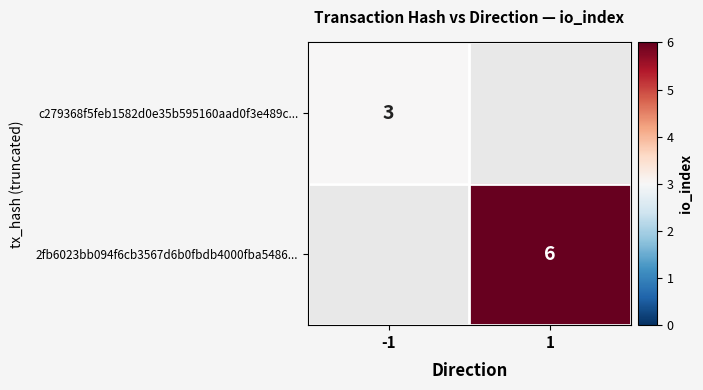

True or false: 2fb6023bb094f6cb3567d6b0fbdb4000fba5486... has a value of 2 at 1.

False